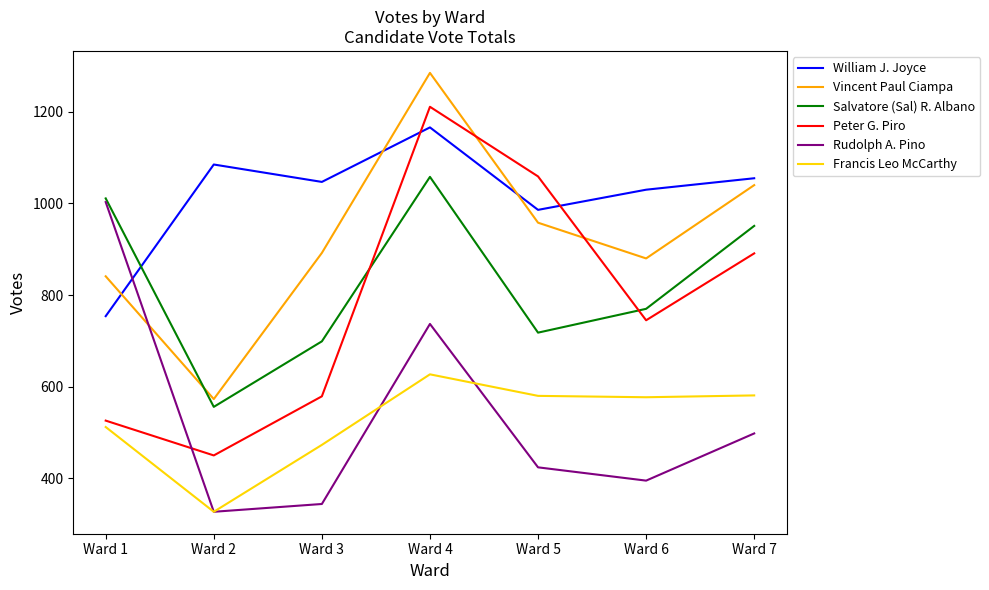

How many lines are shown in the chart?

6